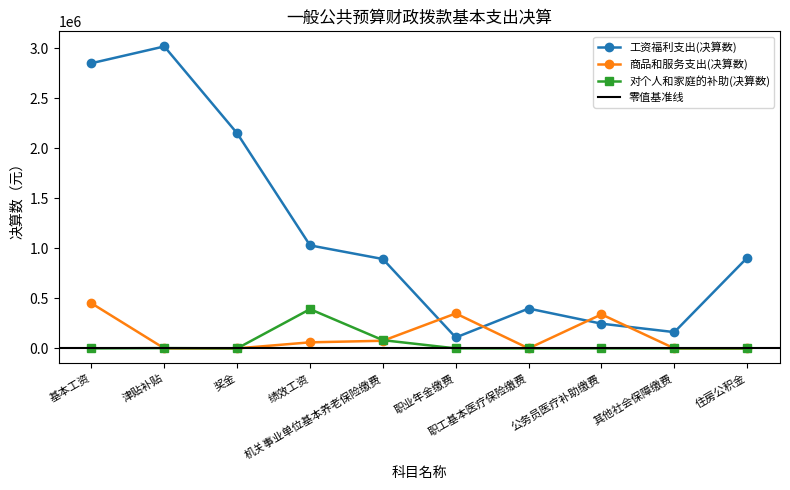

Reading left to right, transcribe all the data shown in this chart.

工资福利支出(决算数): 2851176.0	3018842.2	2150062.5	1029912.0	893314.3	108971.0	398286.9	247019.8	162501.3	906529.0
商品和服务支出(决算数): 451014.9	0.0	0.0	60491.2	76154.8	349293.4	0.0	339987.0	0.0	0.0
对个人和家庭的补助(决算数): 0.0	2593.0	0.0	392268.1	82200.0	0.0	0.0	0.0	360.0	0.0